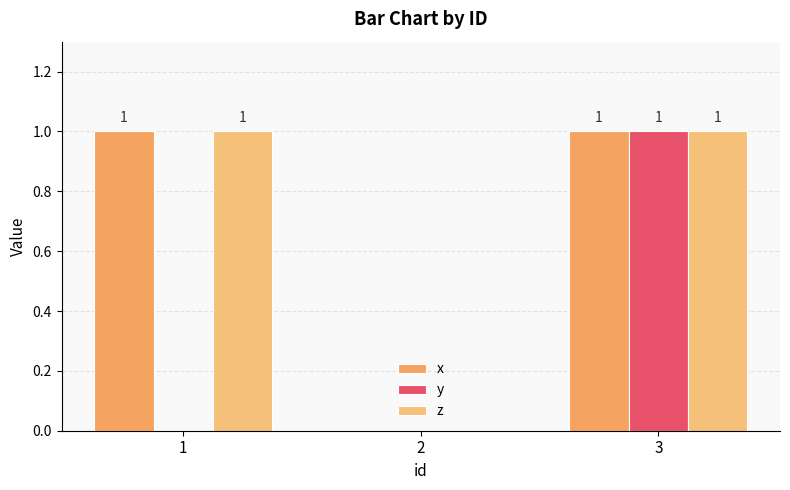

At which category is the sum across all series the highest?

3